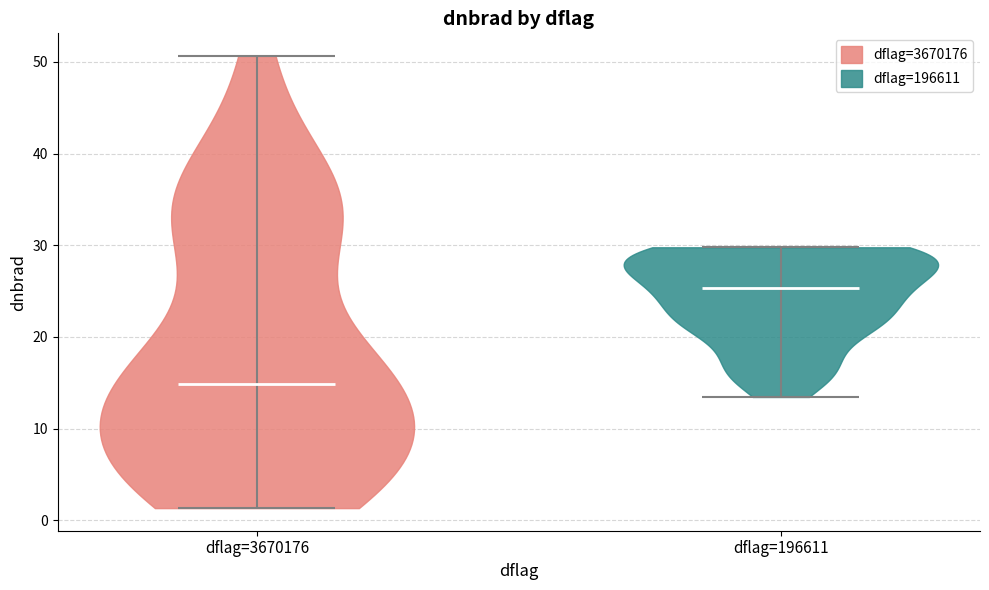

What is the highest point the violin for dflag=196611 reaches on the y-axis? The values are not printed on the chart, so give them approximately, as read against the axis.

30